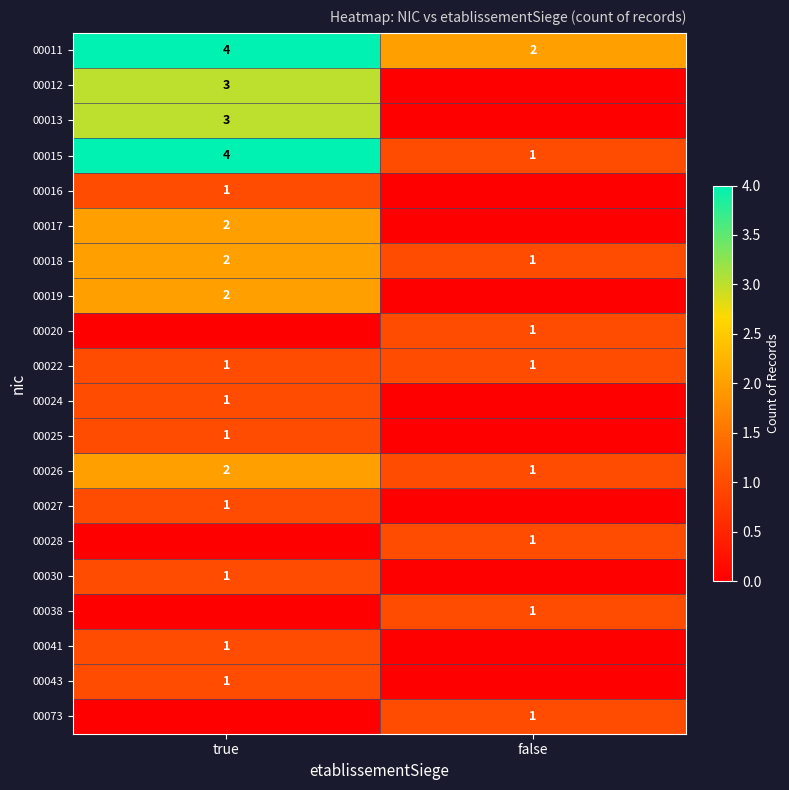

What is the approximate value of 00011 at true?

4